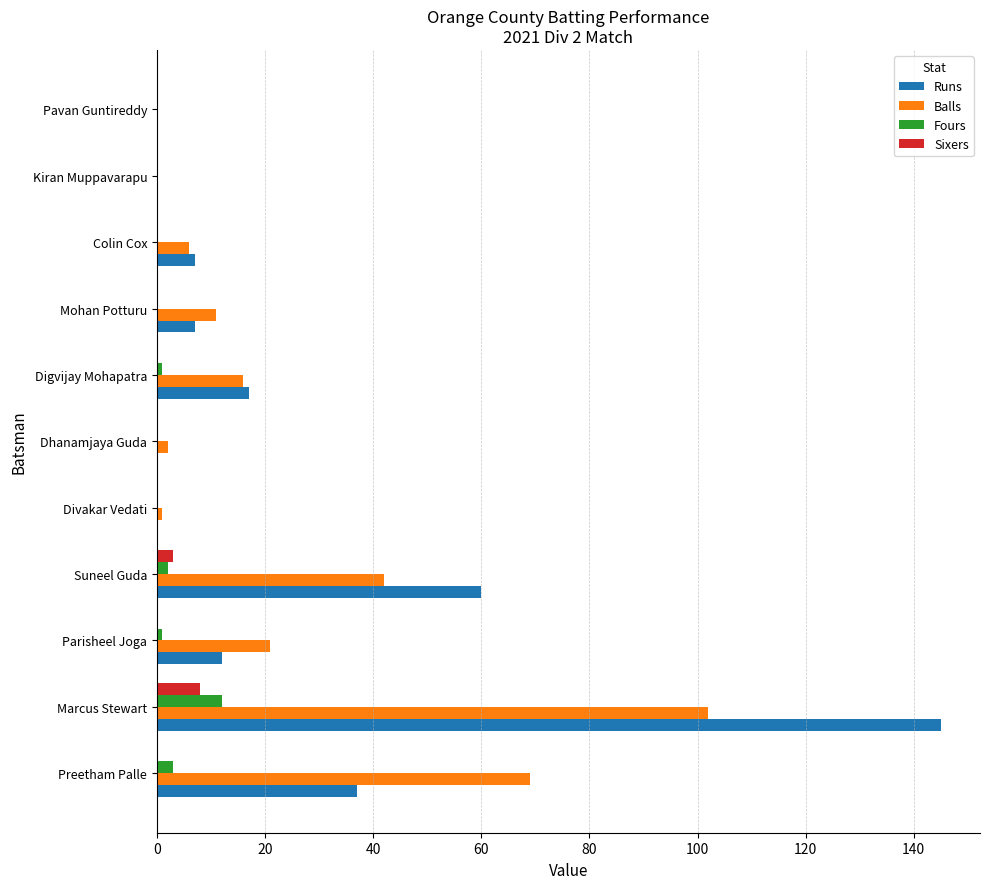

Where is Balls nearest to the value 51?

Suneel Guda